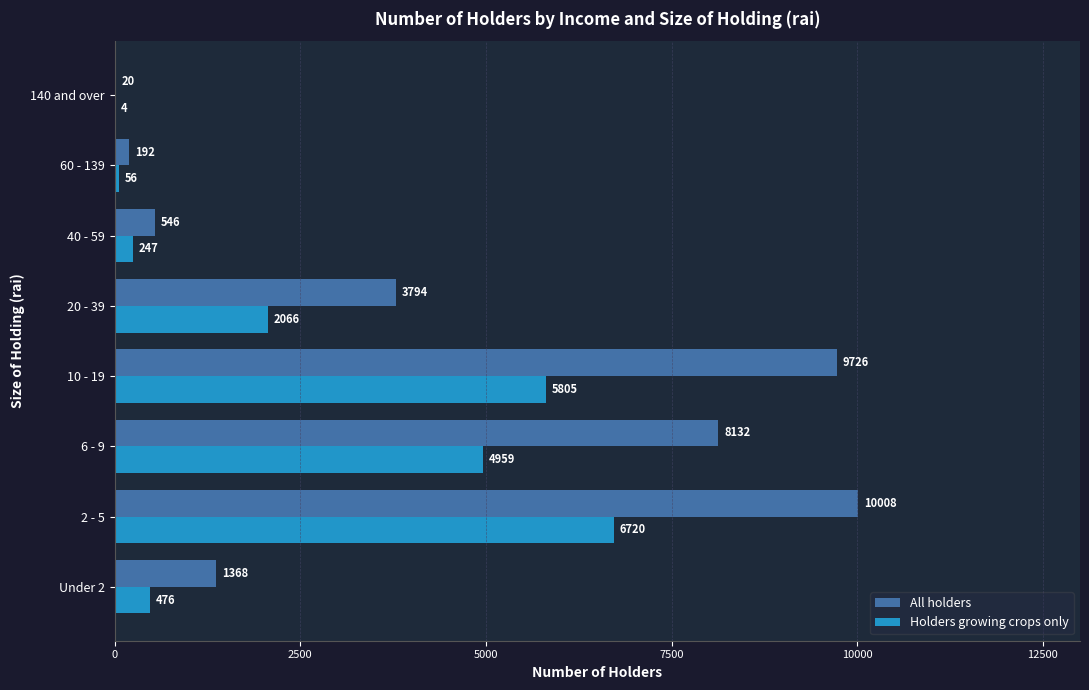

Which category has the highest value in the Holders growing crops only series?

2 - 5